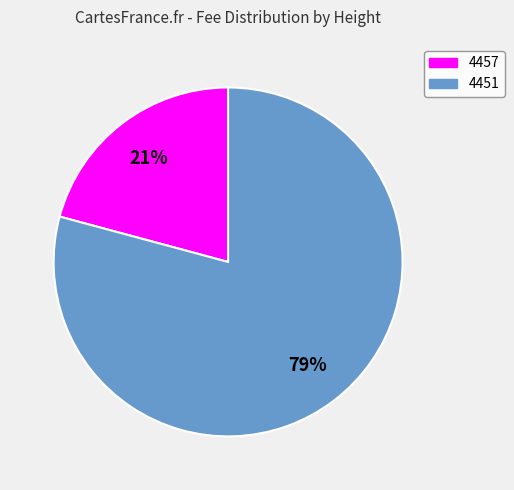

How many segments does this pie chart have?

2